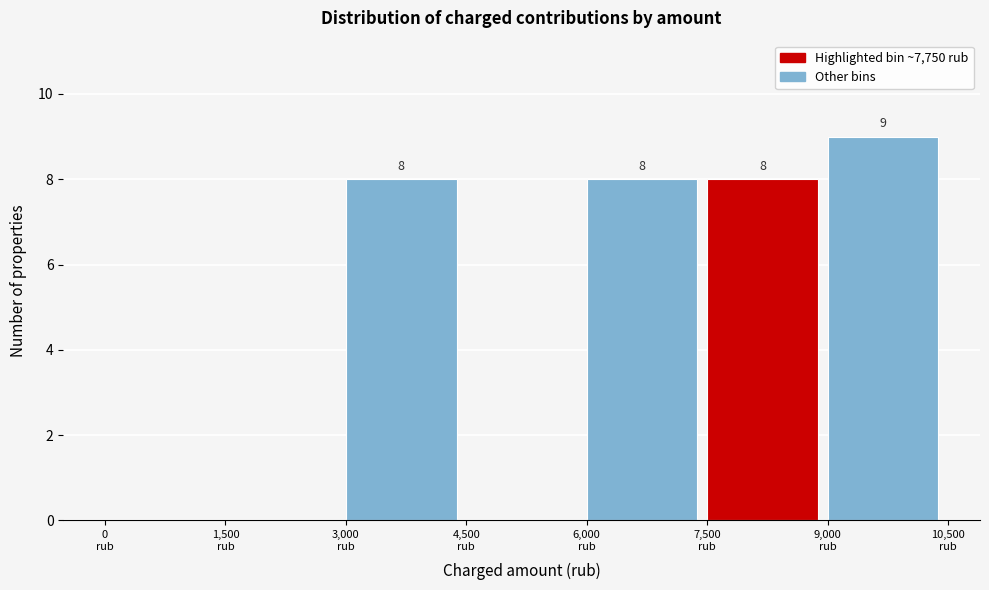

Which range on the x-axis has the tallest bar?

9000 to 10500